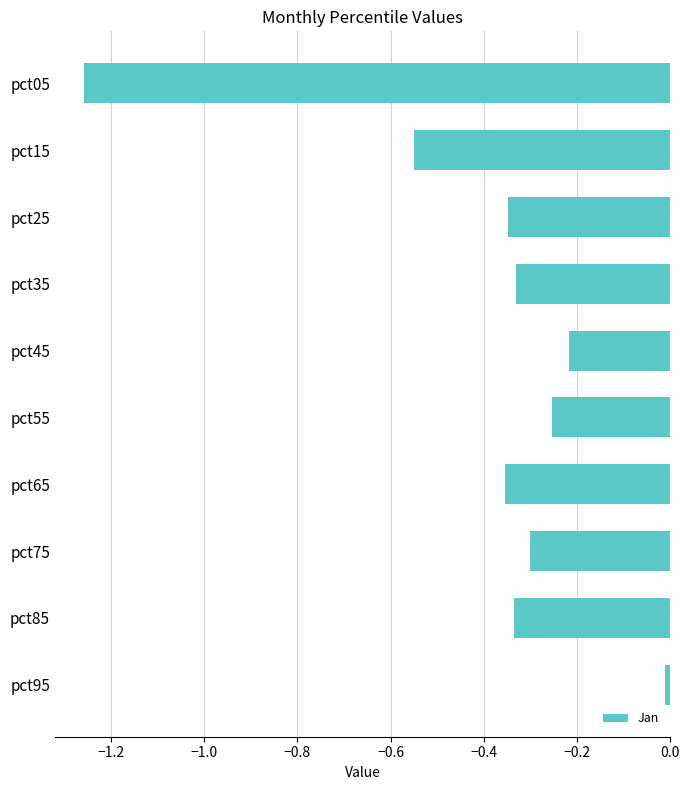

The chart shows a value of -0.8 at pct15. True or false?

False